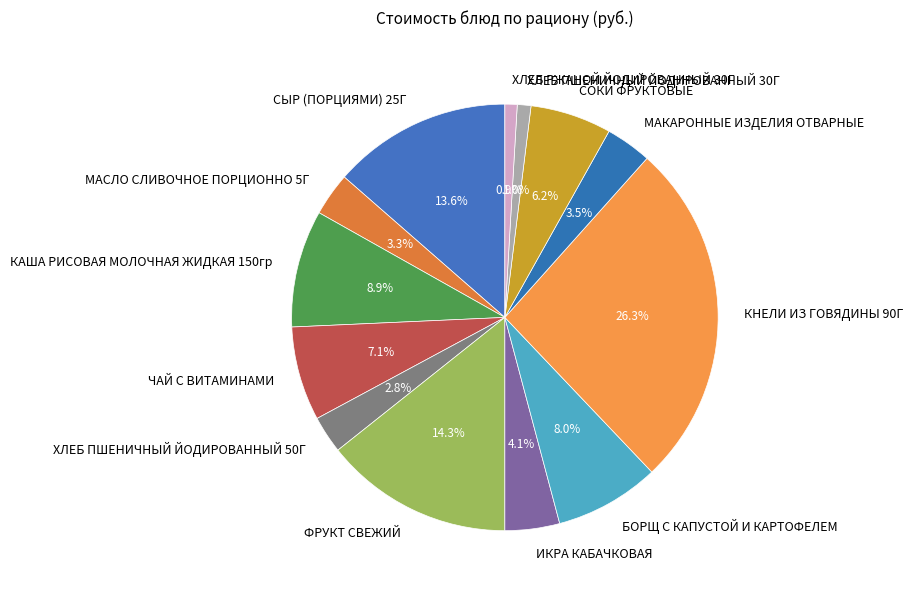

What percentage is the КАША РИСОВАЯ МОЛОЧНАЯ ЖИДКАЯ 150гр slice, to the nearest percent?

9%